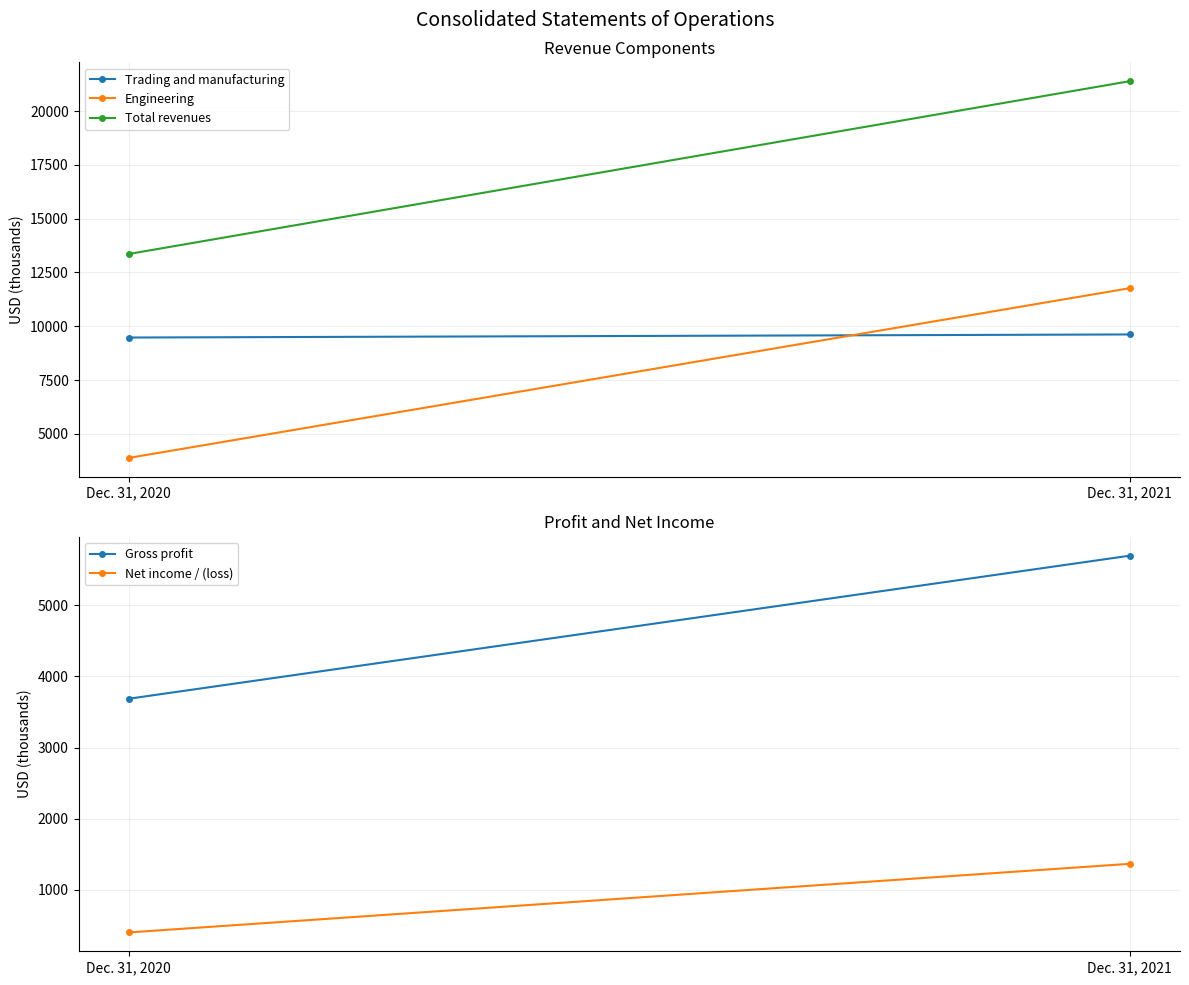

Read the Total revenues value at Dec. 31, 2021, to the nearest 50.

21400